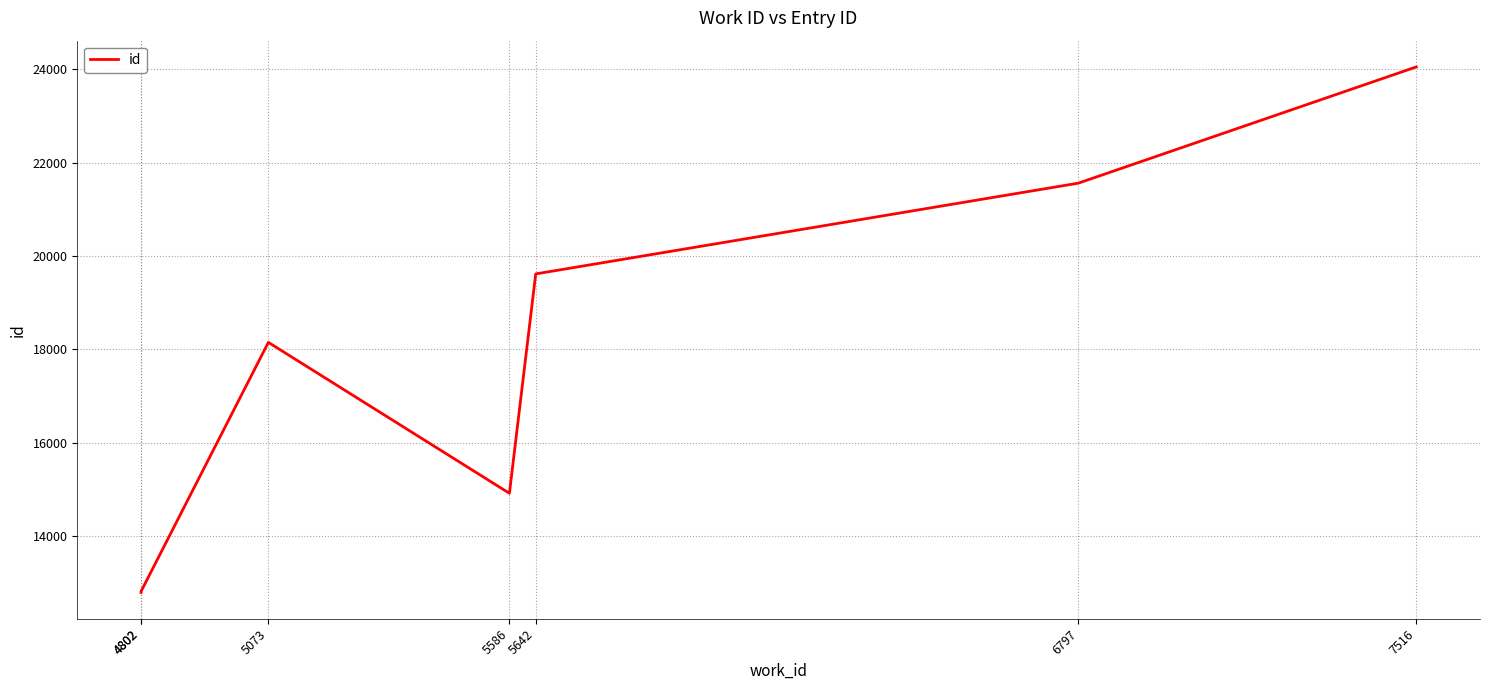

Is it true that the value at 7516 is 11408?

False